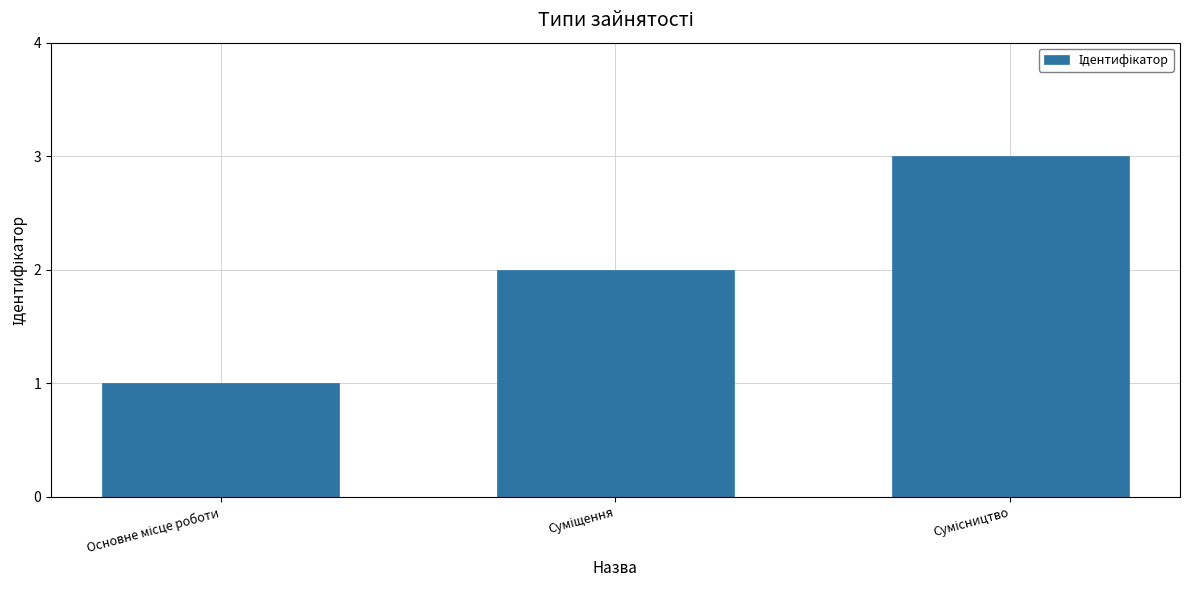

What is the maximum value shown in the chart?

3